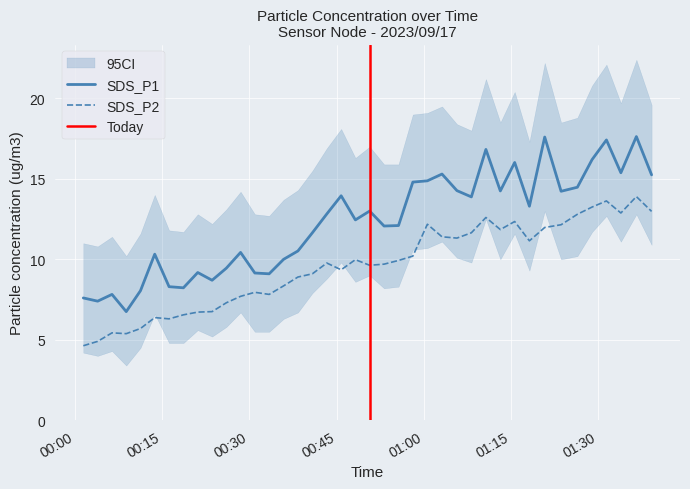

What is the value of the SDS_P1 point at the 12th from the left?

10.4